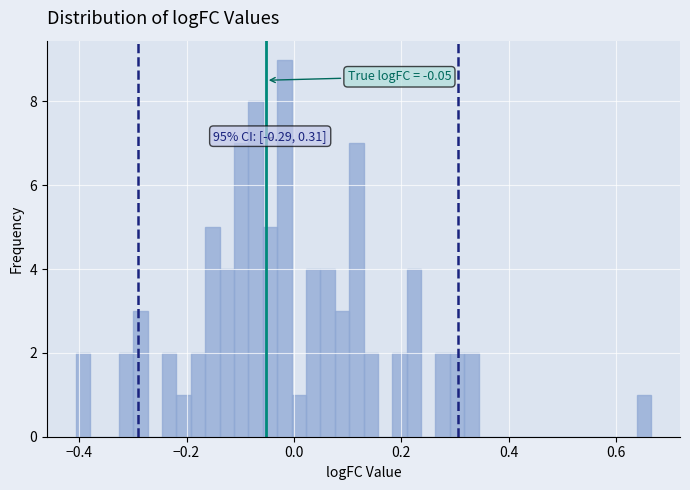

Read against the x-axis, roughly where is the centre of the tallest bar?

-0.02